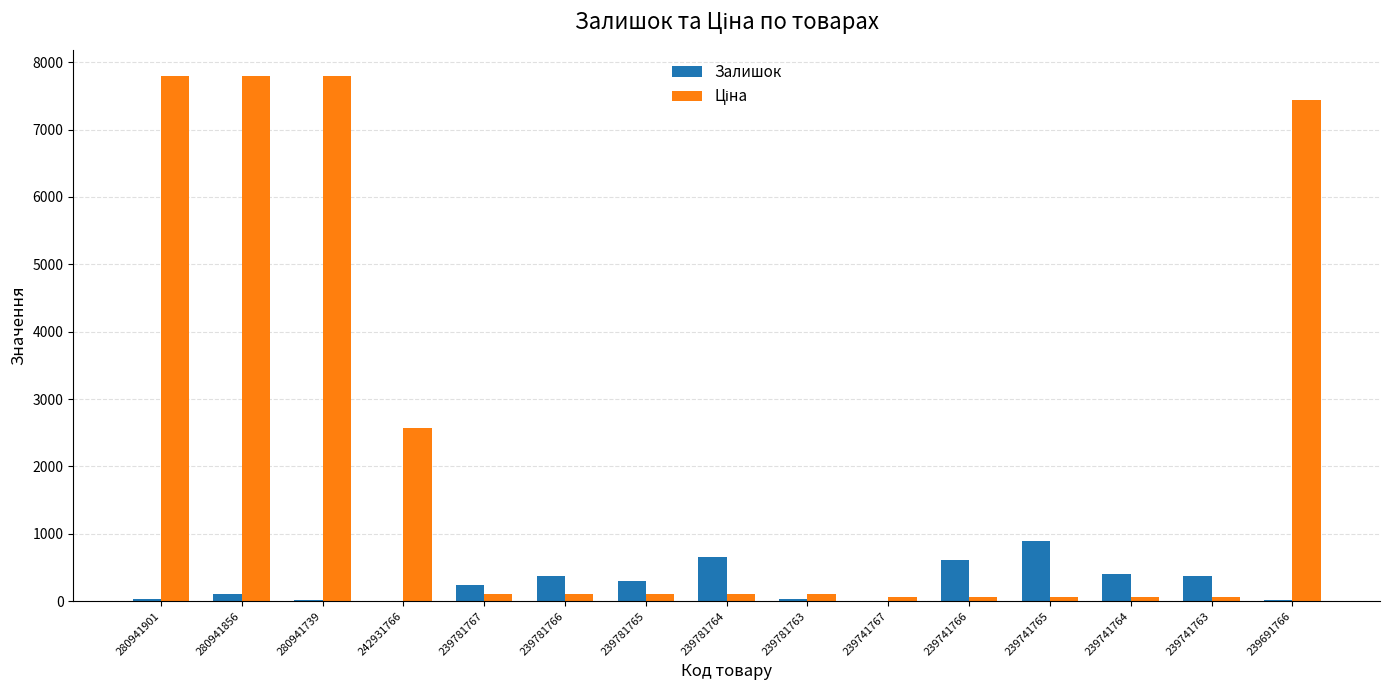

What is the sum of all Залишок values?

4049.0